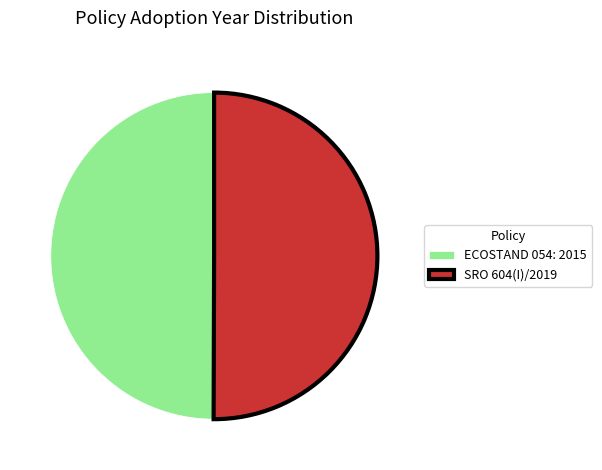

The ECOSTAND 054: 2015 slice represents 35% of the pie. True or false?

False